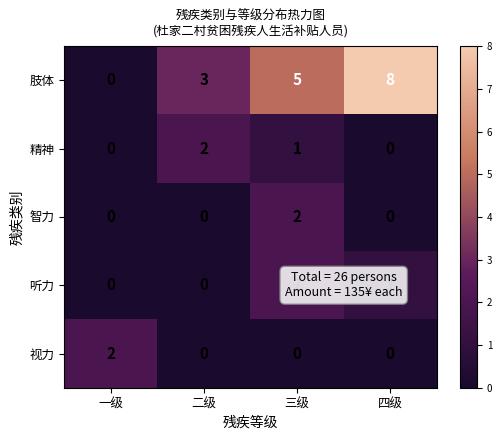

What is the sum of all 肢体 values?

16